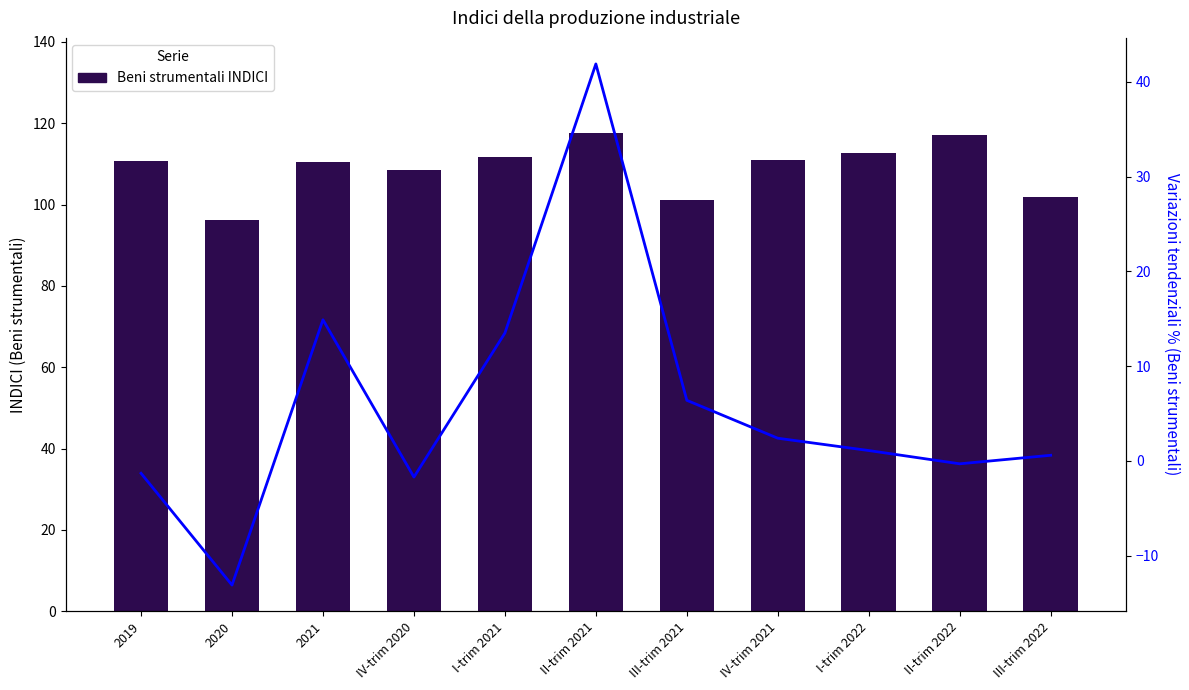

At how many categories does at least one series exceed 35?

11